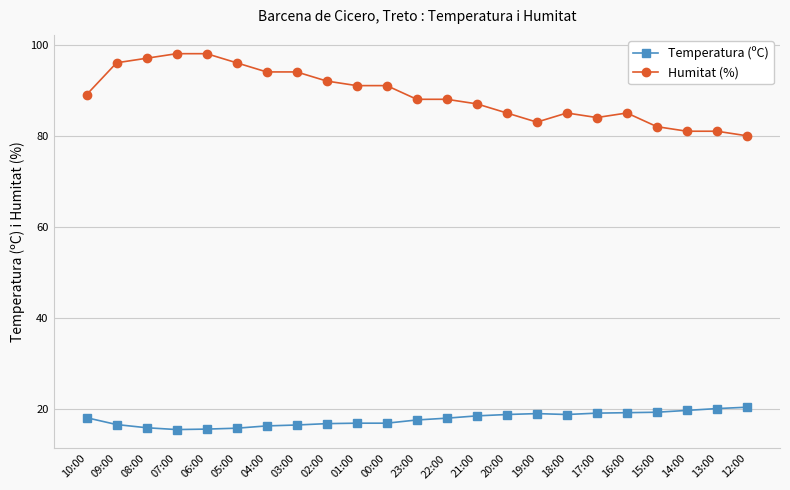

True or false: Temperatura (ºC) and Humitat (%) intersect in this chart.

False